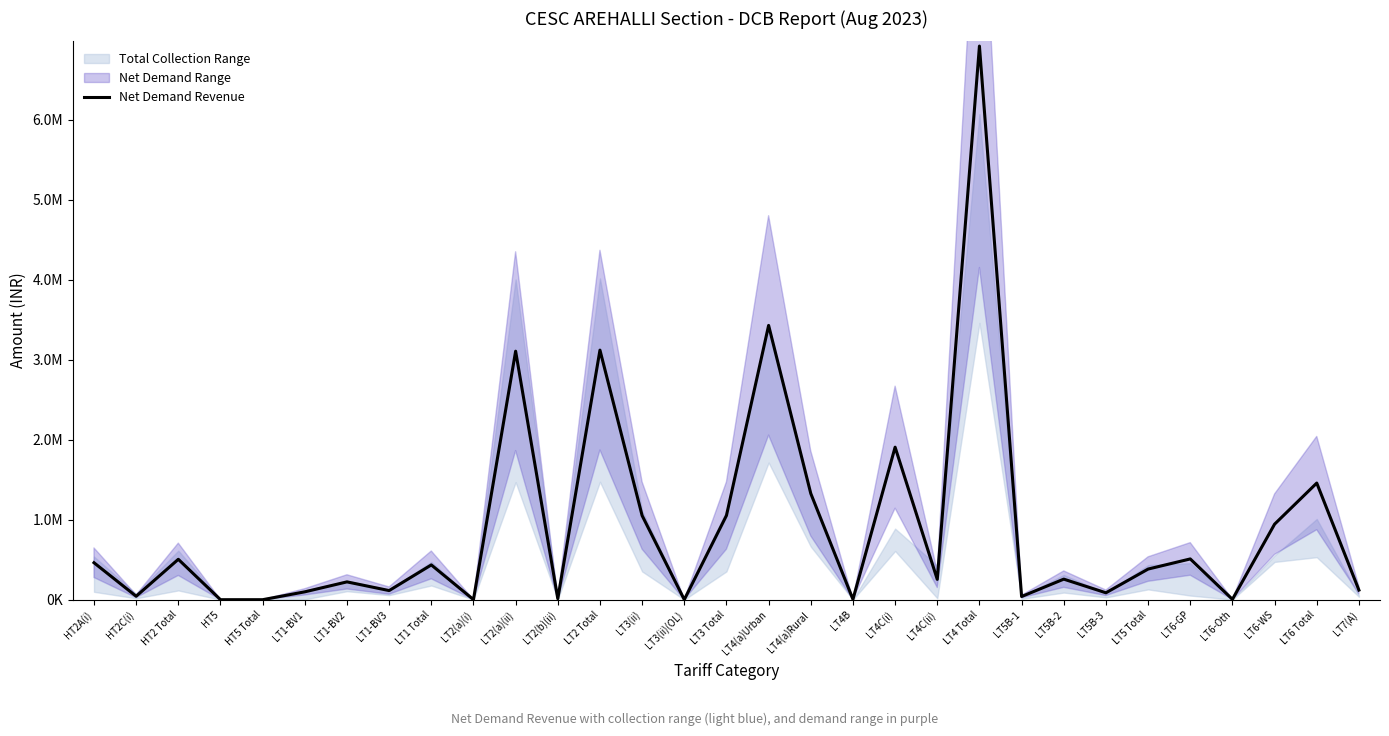

At which category does the chart reach its peak across all series?

LT4 Total